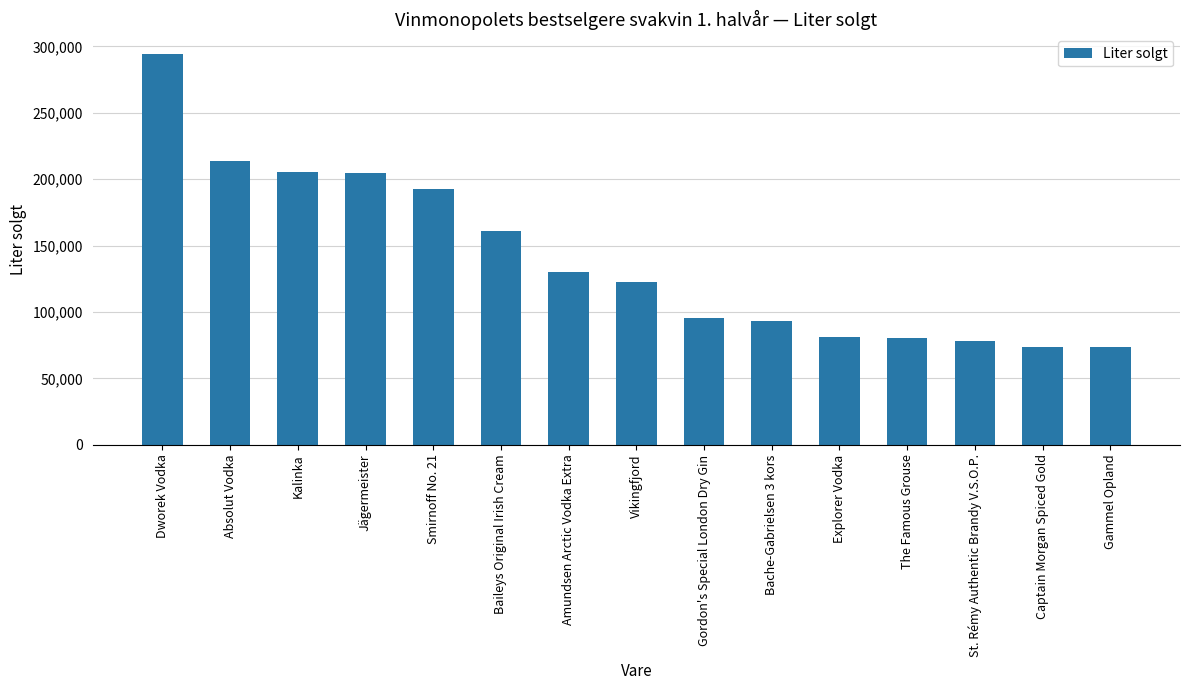

What is the sum of the values at Dworek Vodka and Gordon's Special London Dry Gin?

390182.9